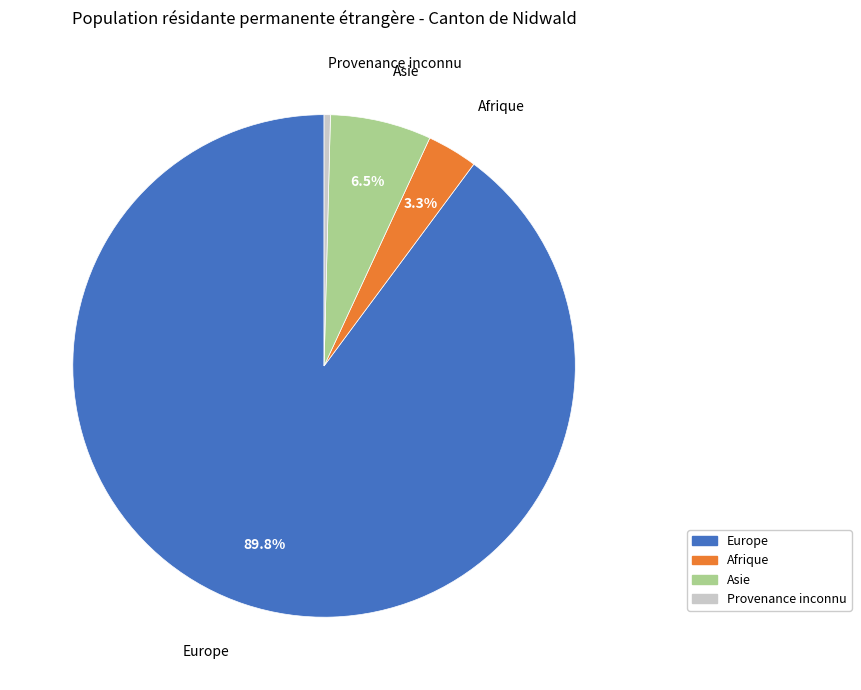

Does any single category account for the majority?

Yes